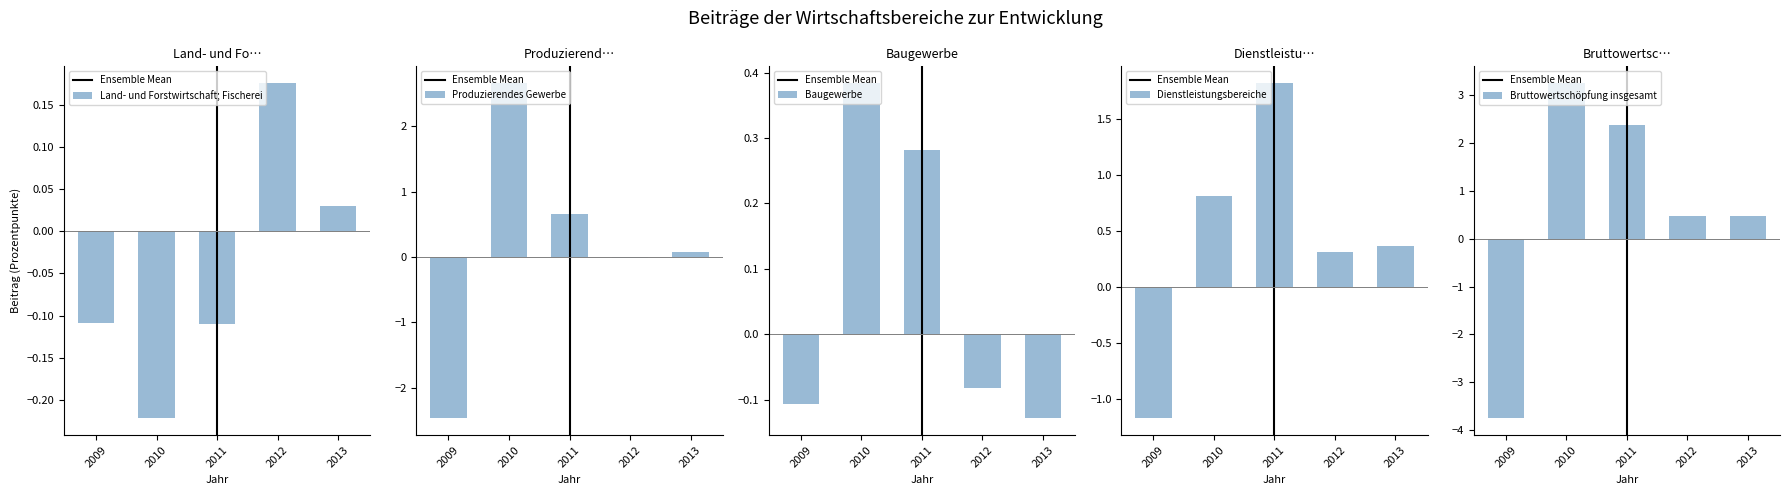

What is the spread (max minus min) of values at 2012?

0.6